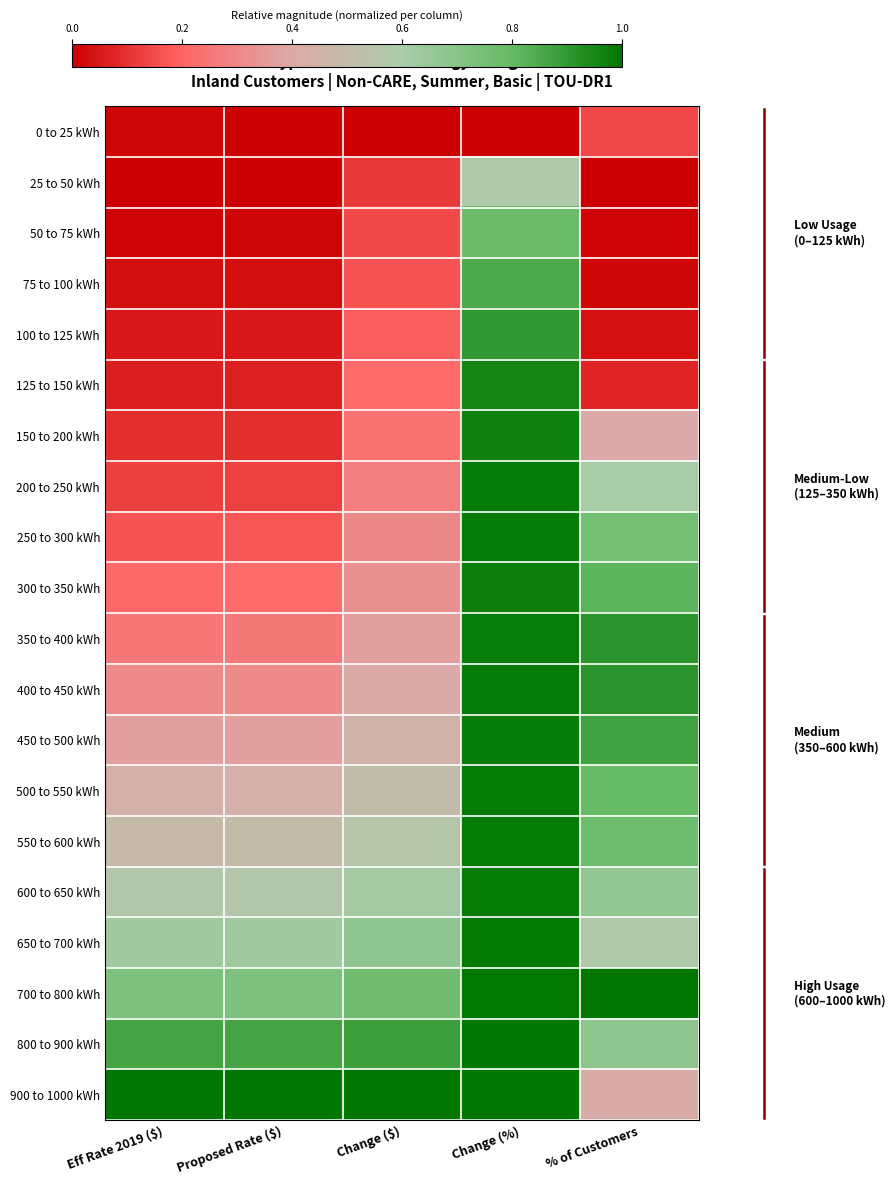

What is the total value across all series at Proposed Rate ($)?

6.4